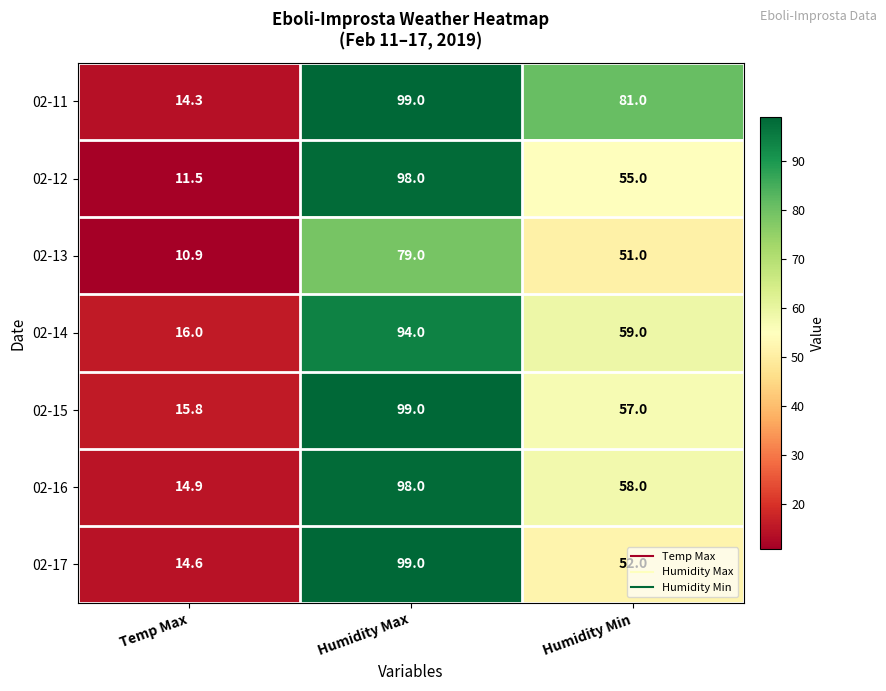

At which label does 02-15 reach its minimum?

Temp Max